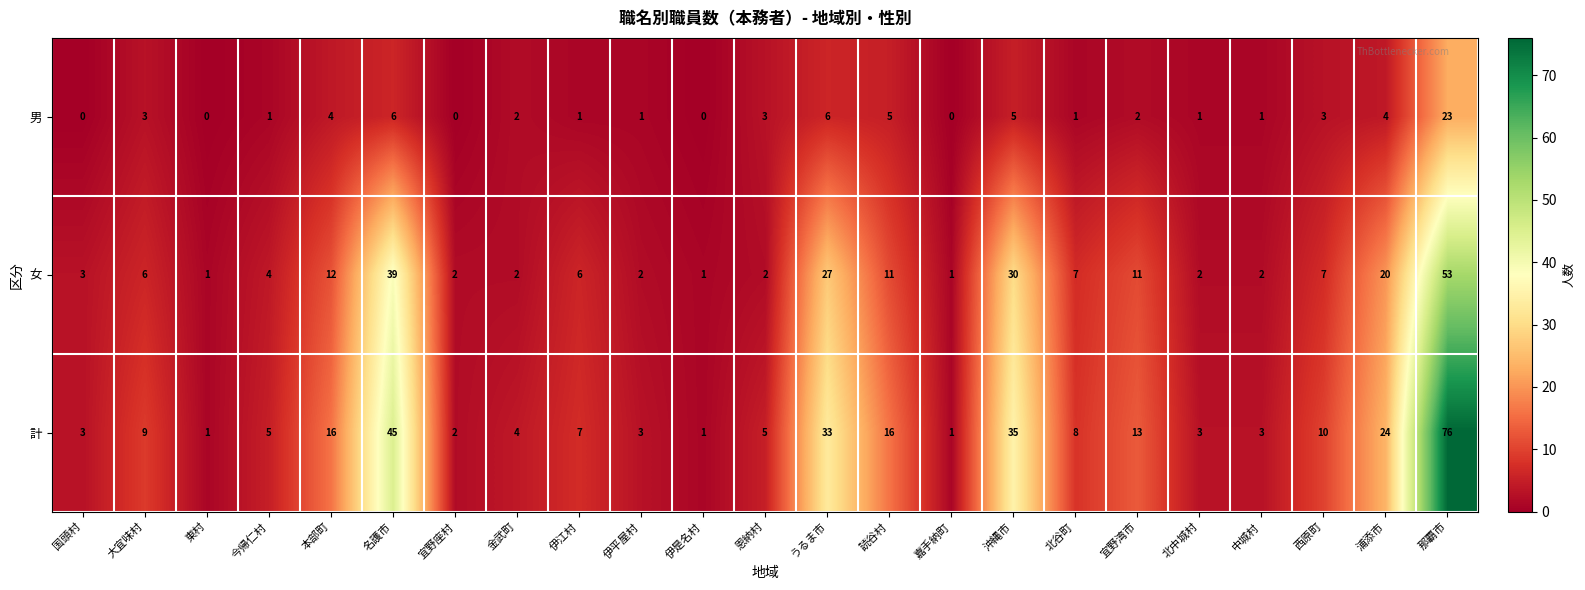

Which series has the widest spread of values?

計